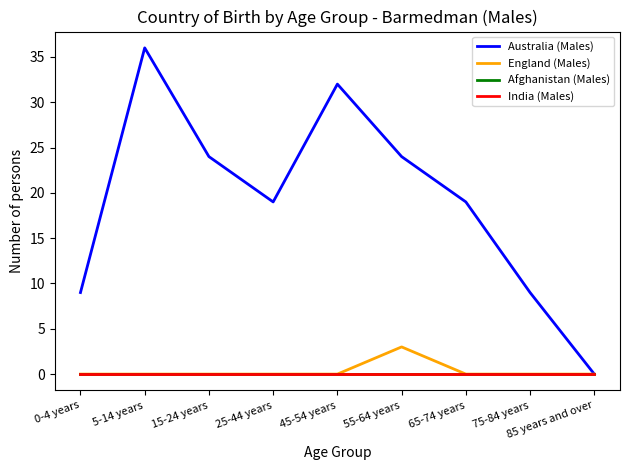

Does the chart display data point markers on the line(s)?

No